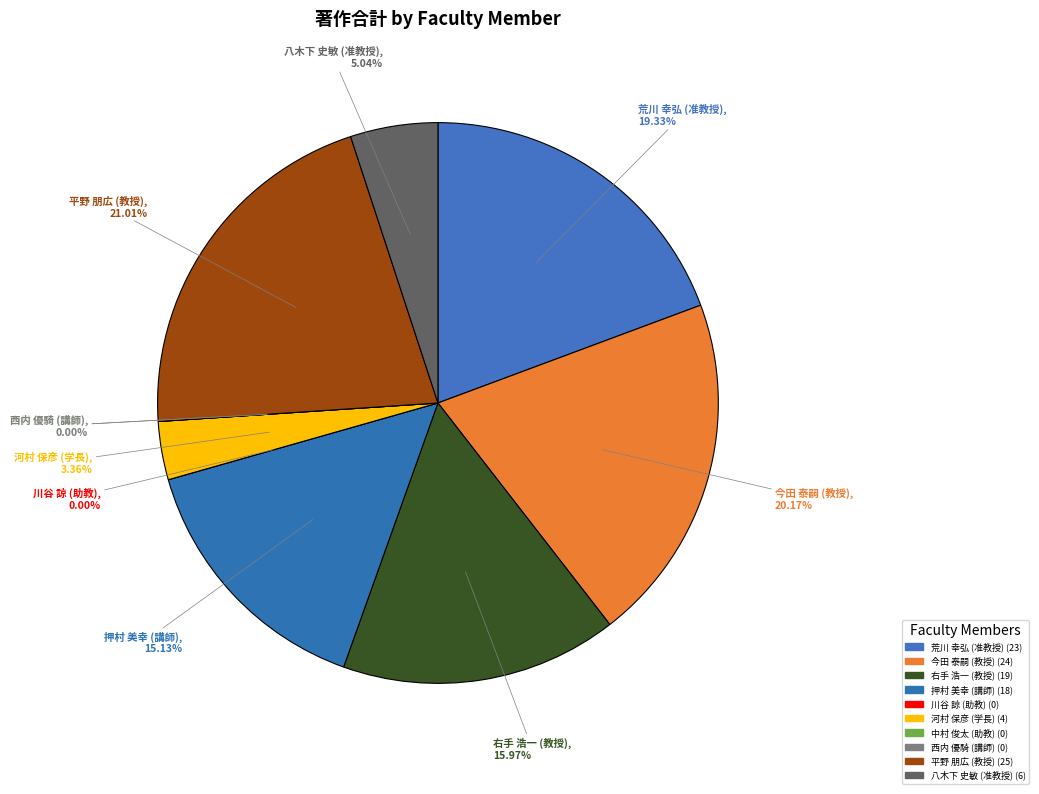

Is it true that 右手 浩一
(教授) is 27% of the pie?

False